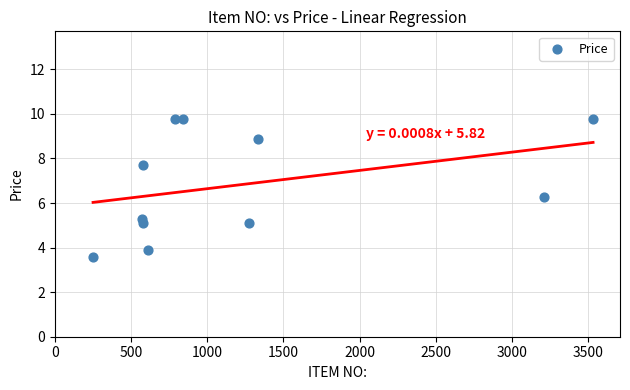

What Y value in the scatter plot is closest to 6?

6.3